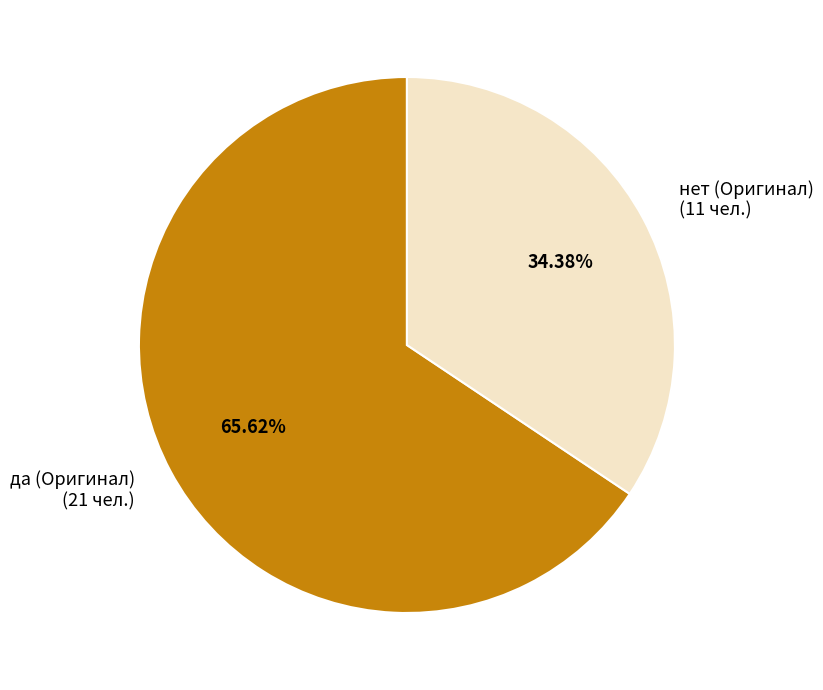

Does any single category account for the majority?

Yes